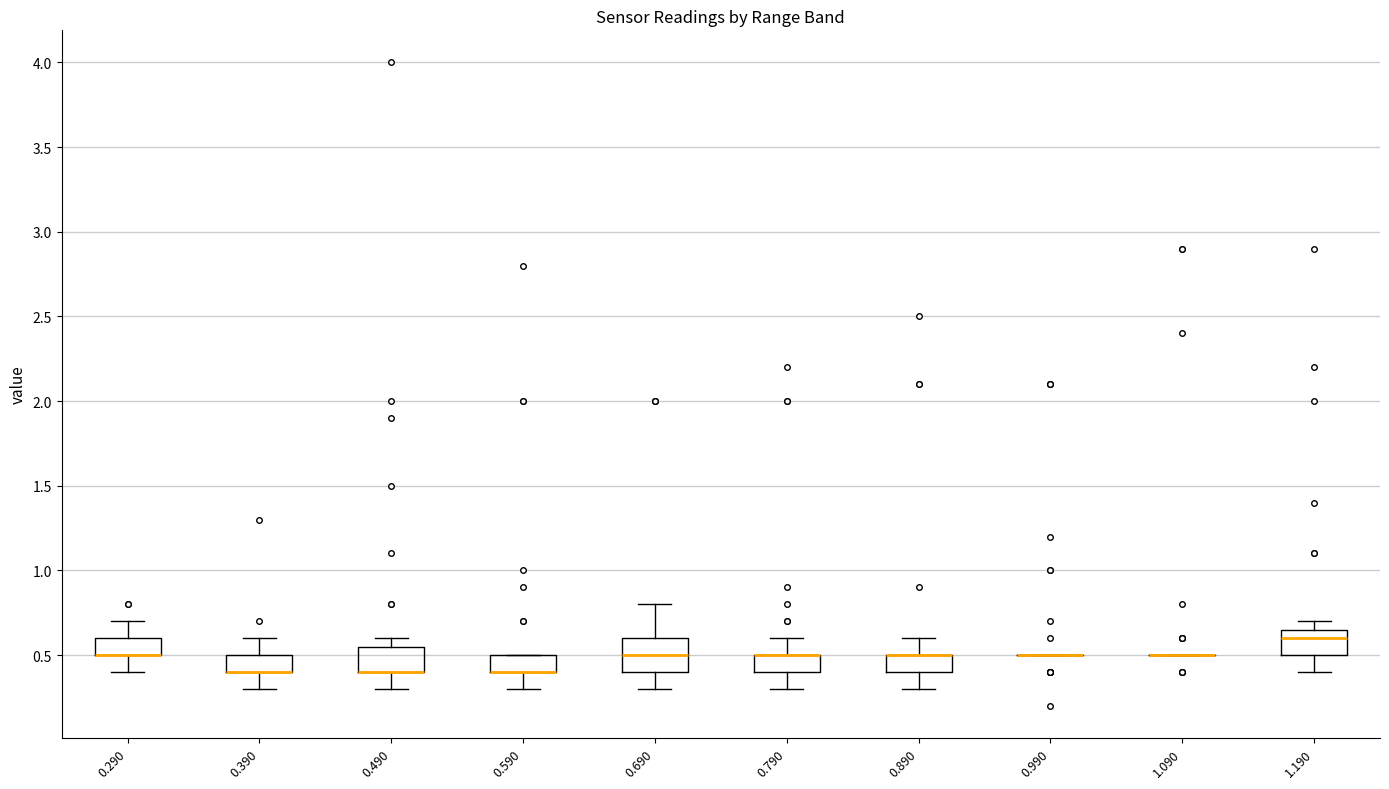

Reading left to right, transcribe this box plot: for each box, give where its median line is, the range the box spans, and where its two whiskers end, as read against the y-axis. The values are not printed on the chart, so give them approximately, as read against the axis.

0.290: median 0.50 (drawn on the box's lower edge), box 0.50 to 0.60, whiskers 0.40 to 0.70
0.390: median 0.40 (drawn on the box's lower edge), box 0.40 to 0.50, whiskers 0.30 to 0.60
0.490: median 0.40 (drawn on the box's lower edge), box 0.40 to 0.55, whiskers 0.30 to 0.60
0.590: median 0.40 (drawn on the box's lower edge), box 0.40 to 0.50, whiskers 0.30 to 0.50
0.690: median 0.50, box 0.40 to 0.60, whiskers 0.30 to 0.80
0.790: median 0.50 (drawn on the box's upper edge), box 0.40 to 0.50, whiskers 0.30 to 0.60
0.890: median 0.50 (drawn on the box's upper edge), box 0.40 to 0.50, whiskers 0.30 to 0.60
0.990: box collapsed to a line at 0.50, whiskers 0.50 to 0.50
1.090: box collapsed to a line at 0.50, whiskers 0.50 to 0.50
1.190: median 0.60, box 0.50 to 0.65, whiskers 0.40 to 0.70